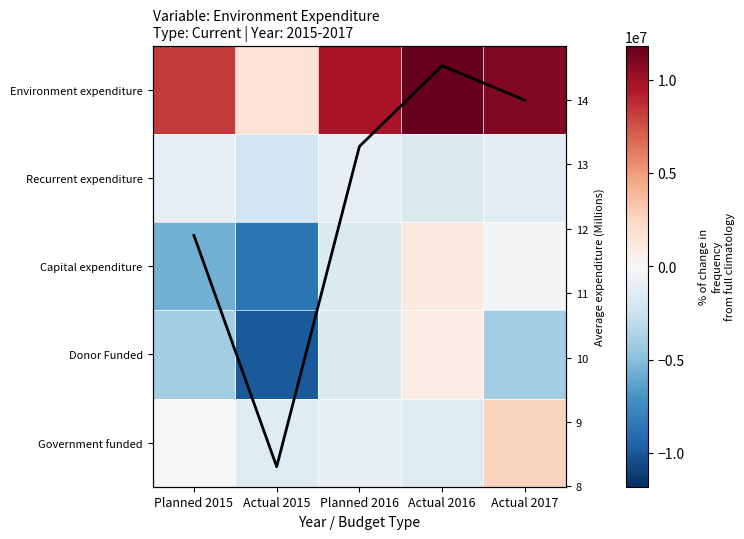

Is it true that Environment expenditure equals 8252612.8 at Planned 2015?

True